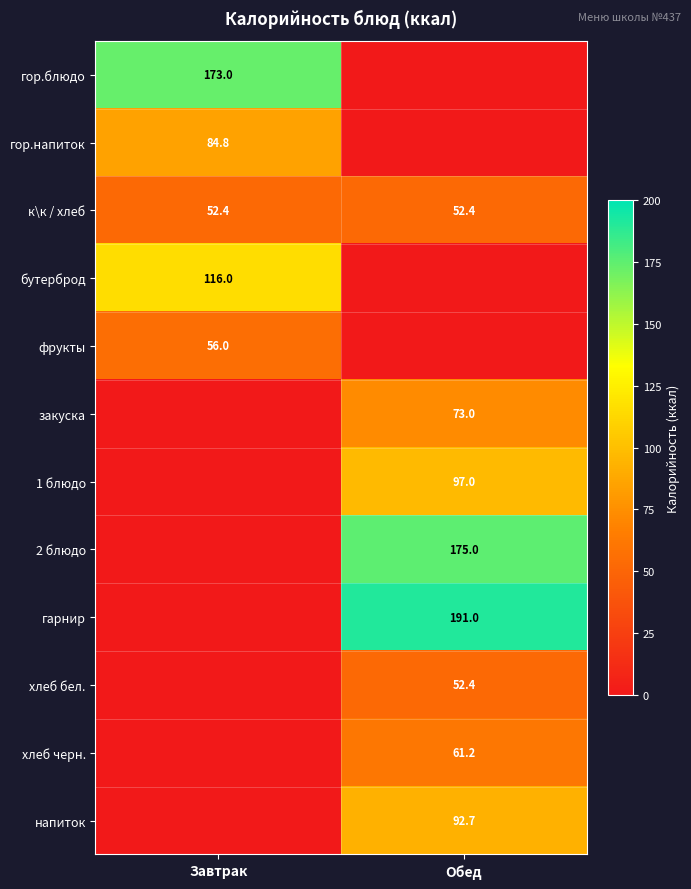

Which category has the highest value across all series?

Обед